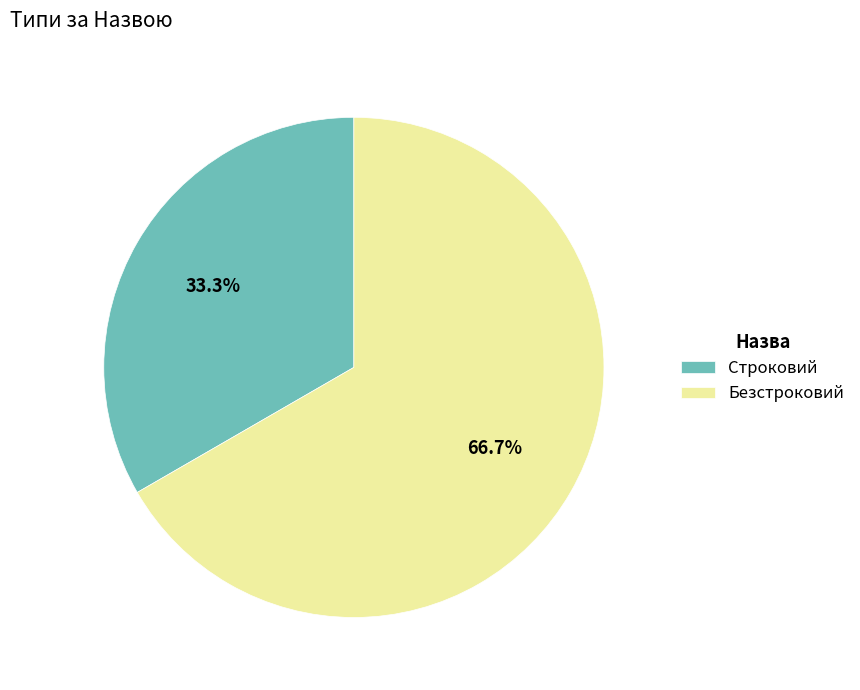

Which slice represents more than half of the pie?

Безстроковий